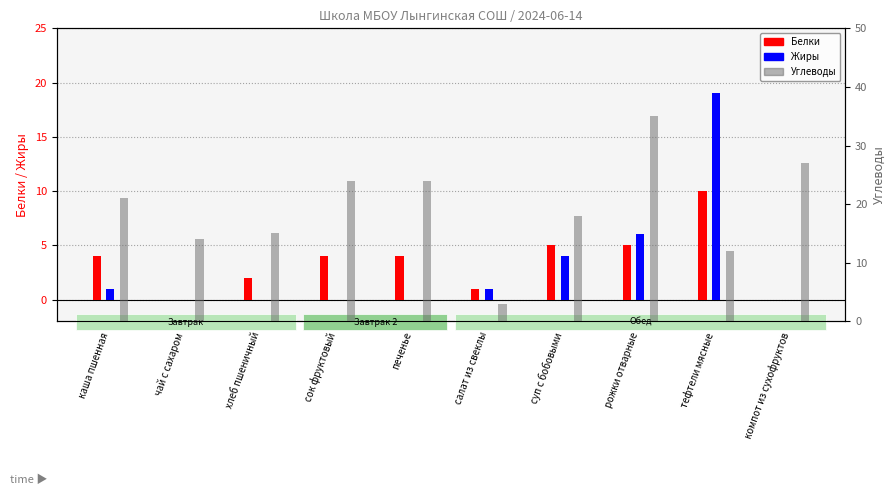

At which label does Жиры reach its minimum?

чай с сахаром